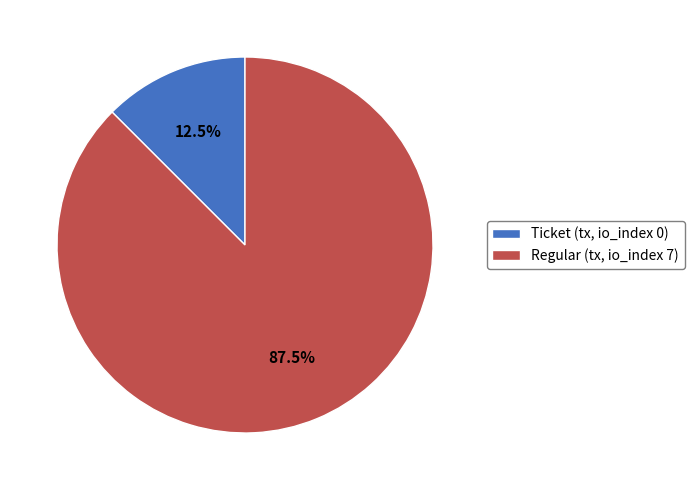

Combined, what portion of the pie is Ticket (tx, io_index 0) and Regular (tx, io_index 7)?

100.0%